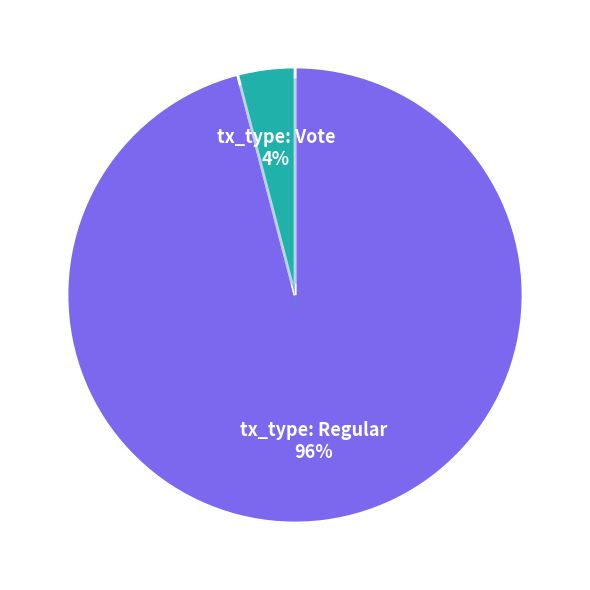

Is there any slice that represents more than half of the pie?

Yes